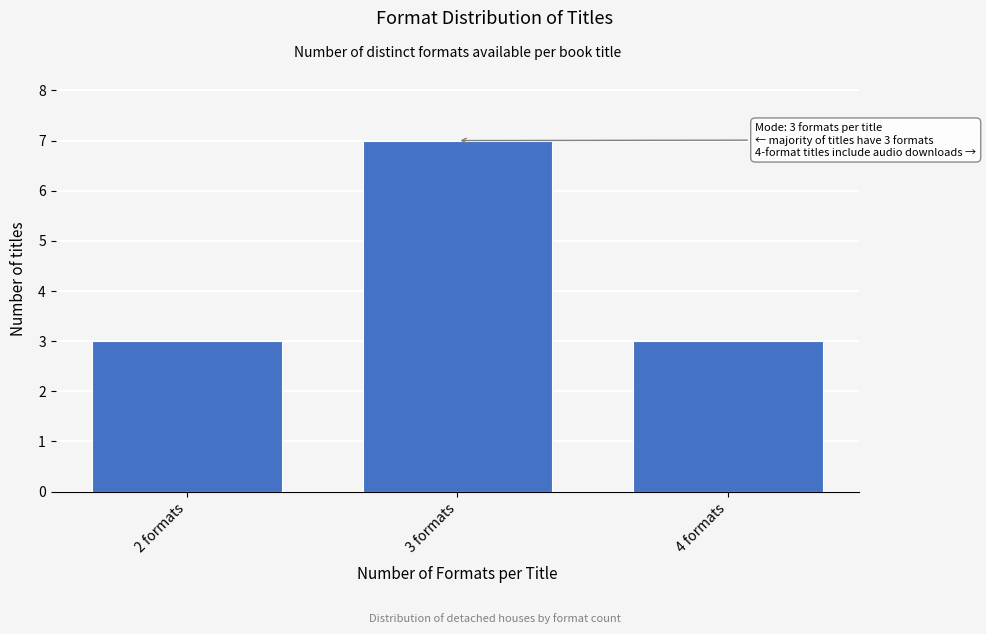

Reading right to left, what are all the values shown in this chart?

3	7	3